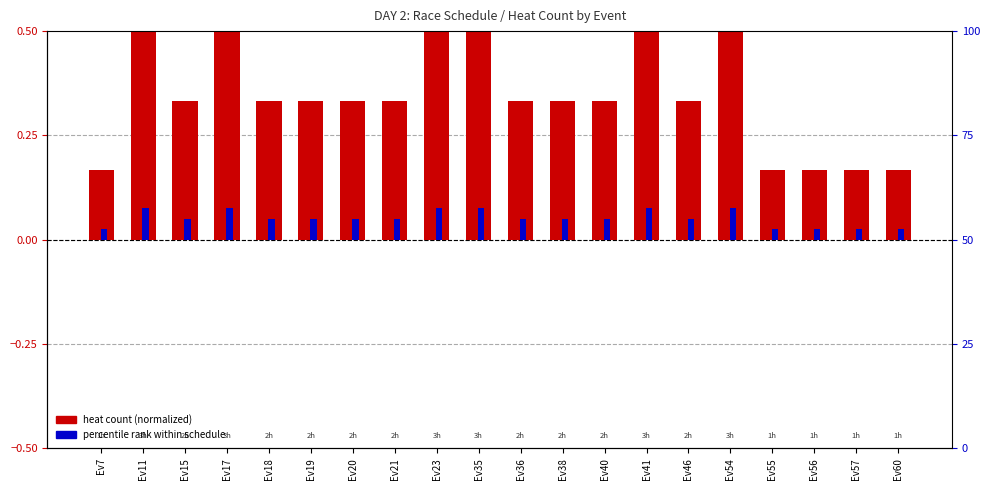

At which label does percentile rank within schedule reach its minimum?

Ev7